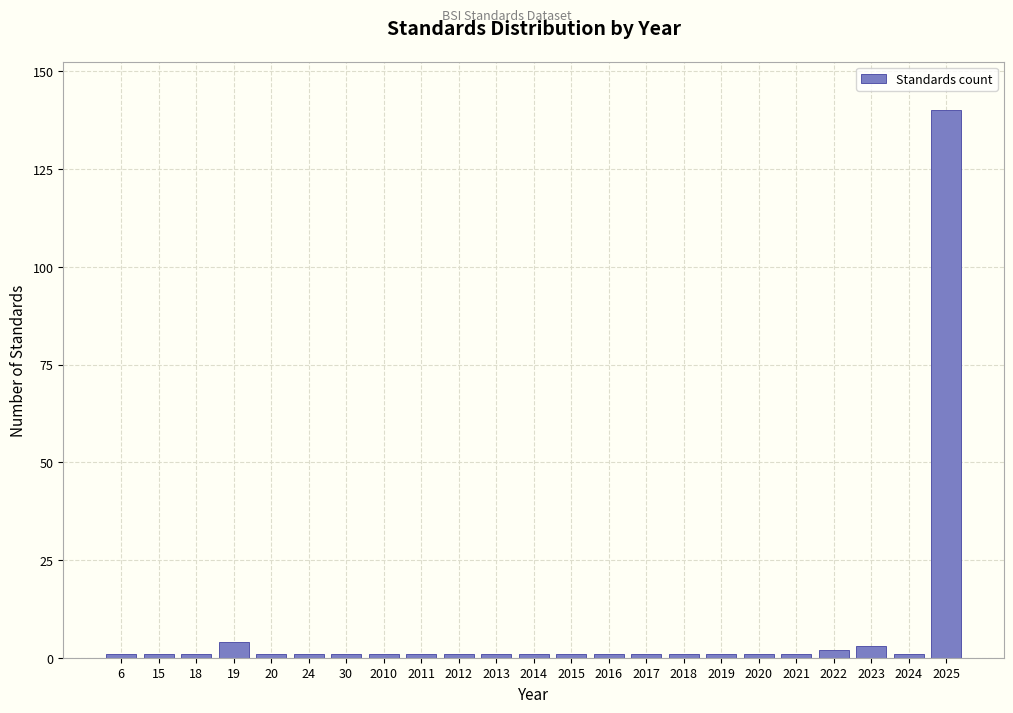

Reading right to left, transcribe all the data shown in this chart.

140	1	3	2	1	1	1	1	1	1	1	1	1	1	1	1	1	1	1	4	1	1	1